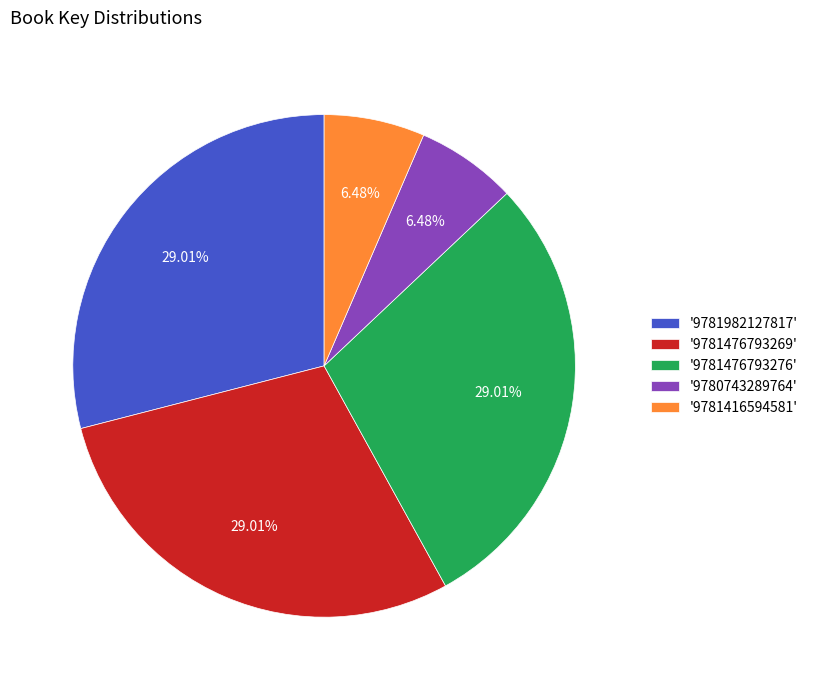

Which has a higher value, '9781416594581' or '9781476793269'?

'9781476793269'